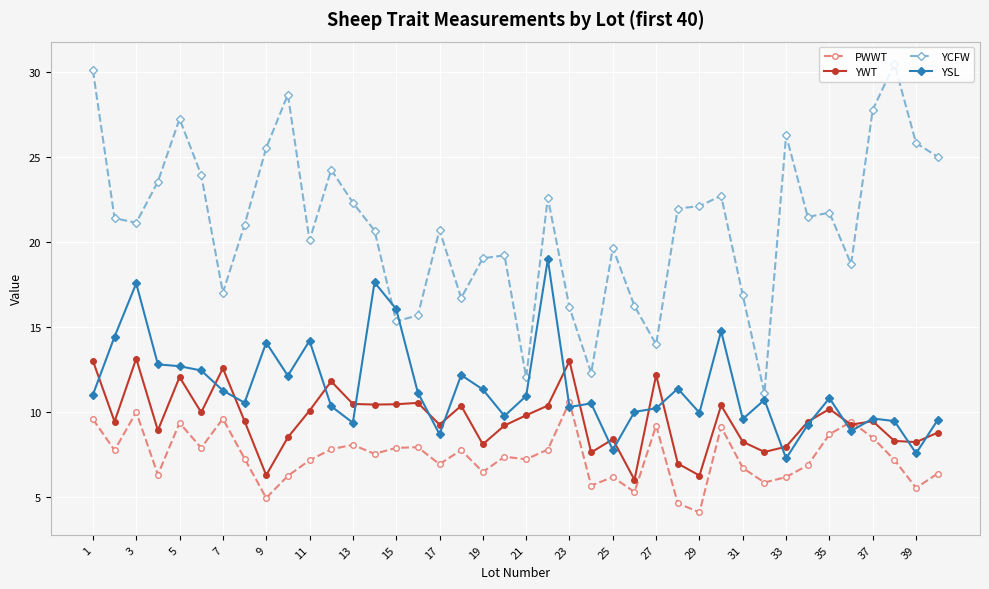

What is the lowest value of the PWWT series?

4.1